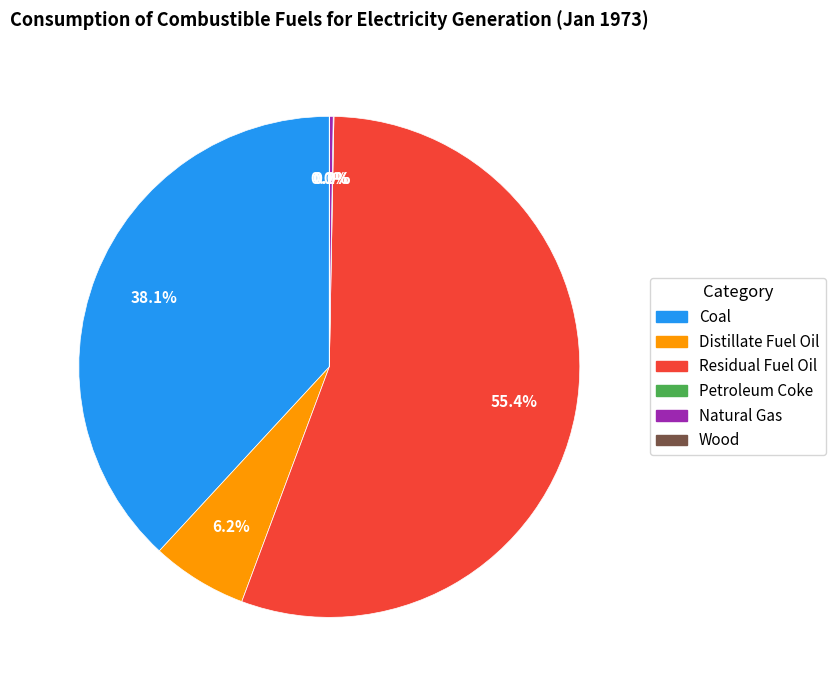

Which slice is the largest?

Residual Fuel Oil